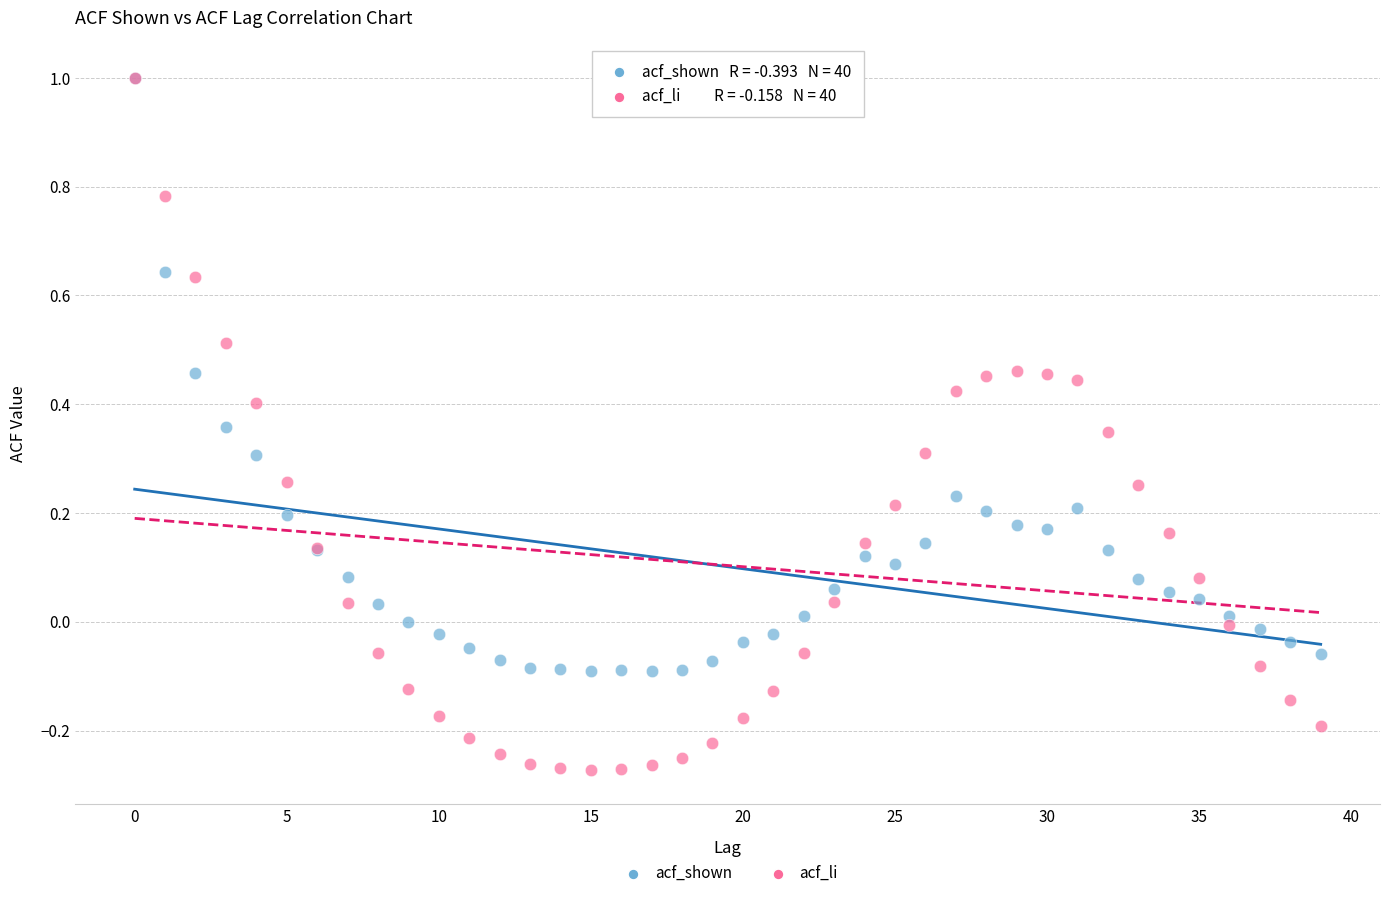

What are all the series names shown in the legend?

acf_shown, acf_li